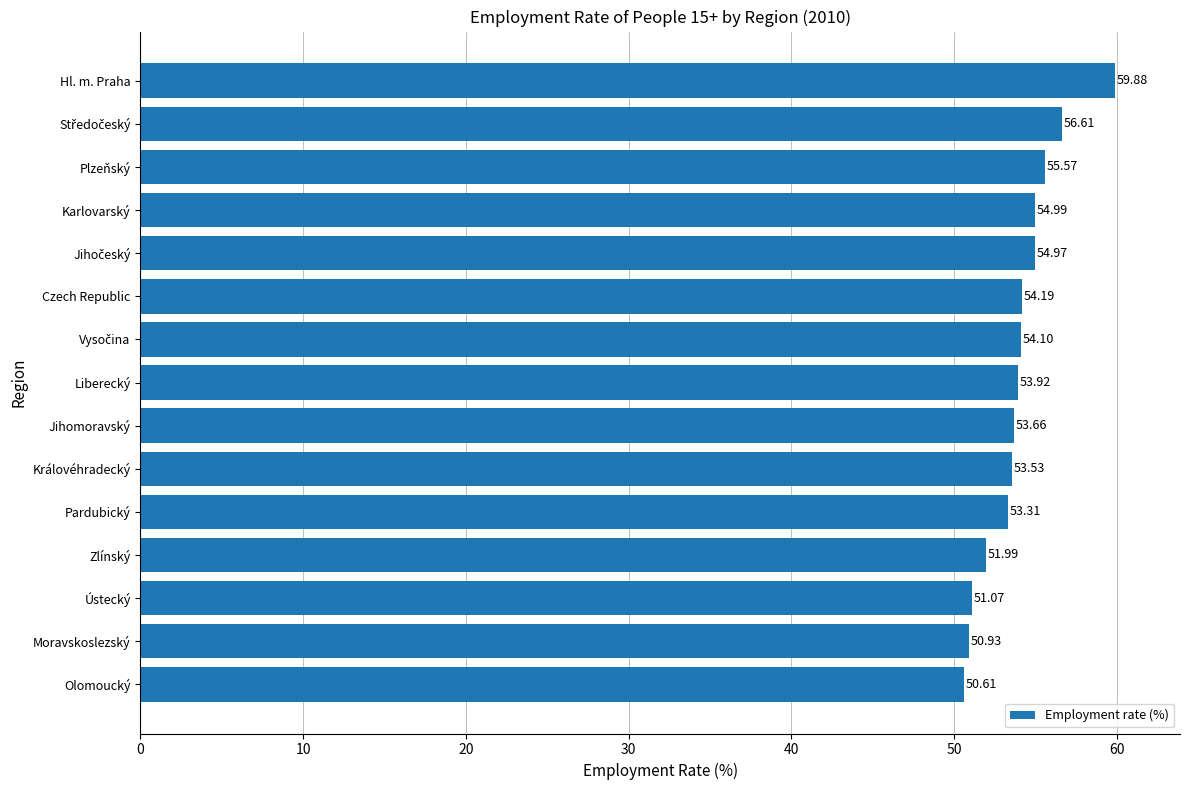

Which has a higher value, Hl. m. Praha or Moravskoslezský?

Hl. m. Praha